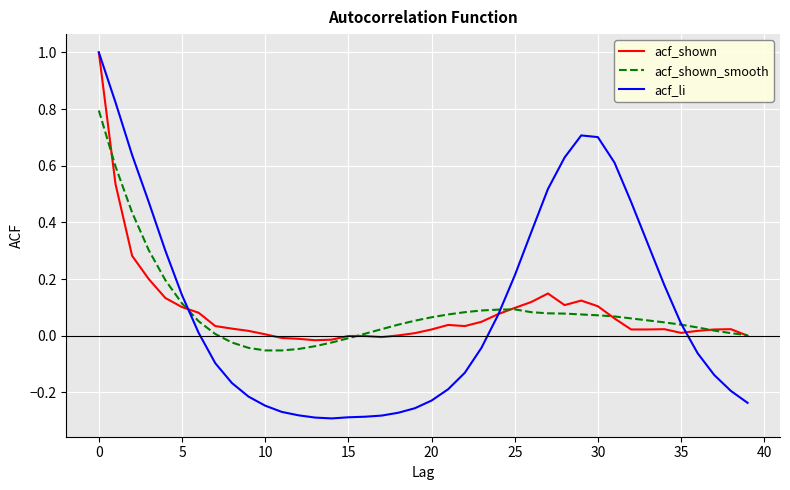

What is the greatest value displayed?

1.0